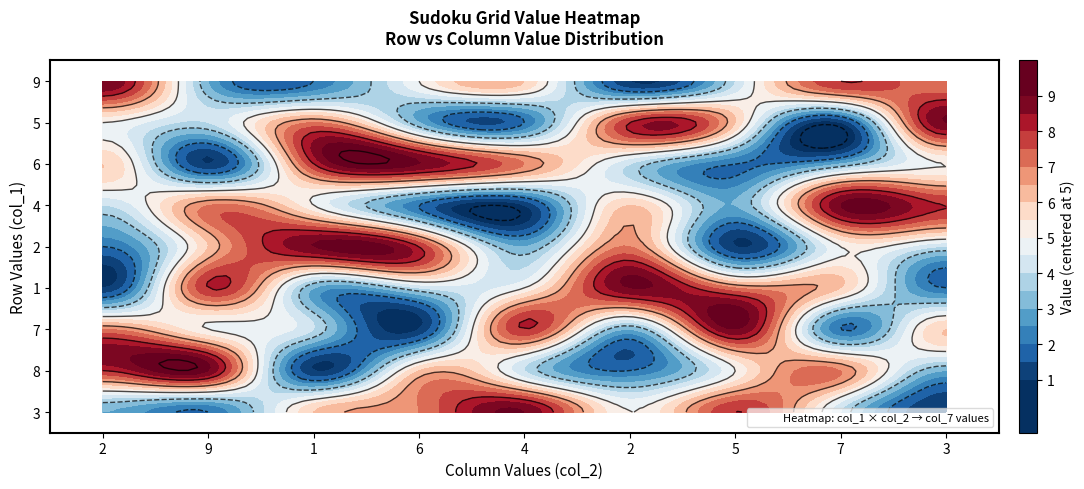

Which series has the largest range (max minus min)?

3